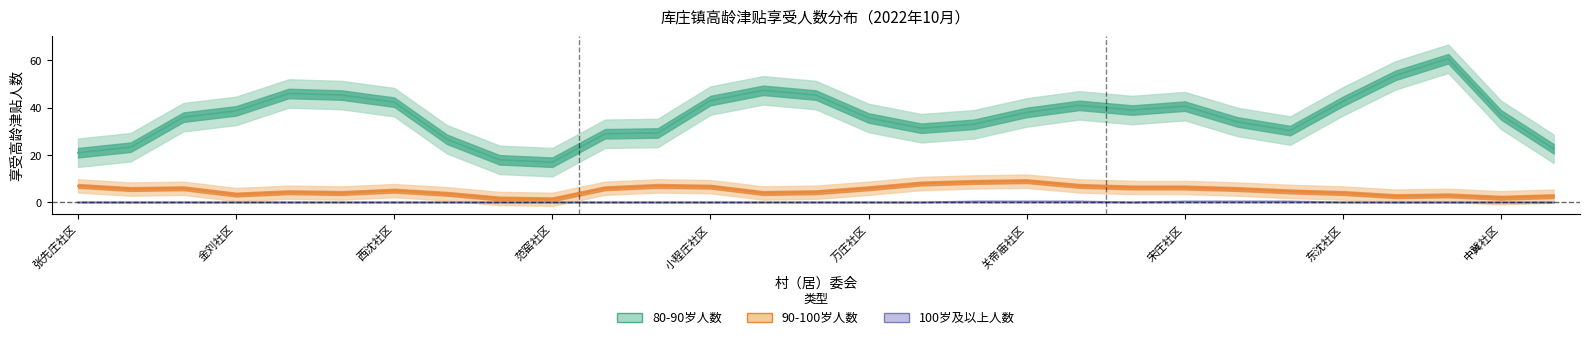

How many series are shown in this chart?

3